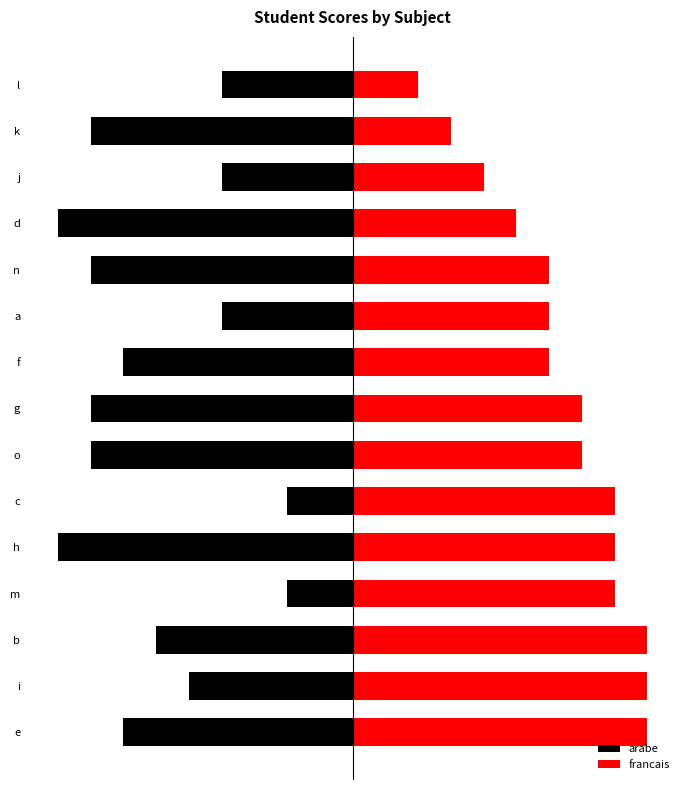

How many values in the arabe series exceed -7?

7